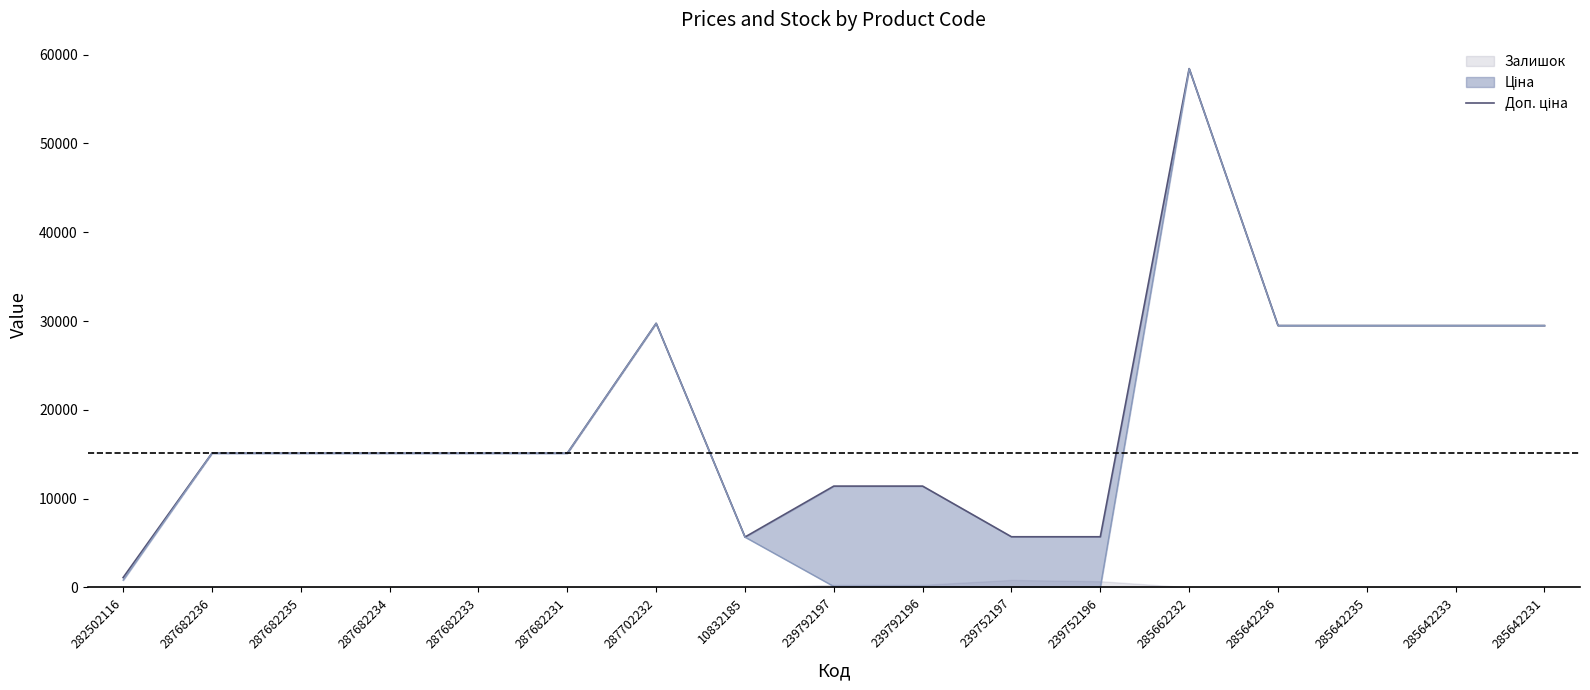

True or false: the data shows 15120.0 at 287682234.

True